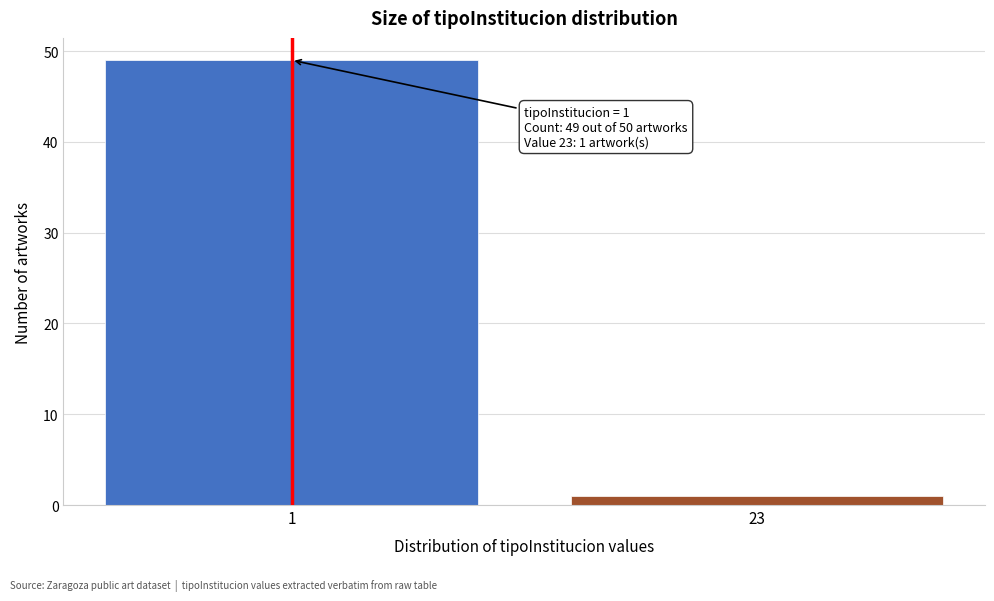

Reading right to left, transcribe all the data shown in this chart.

23=1	1=49